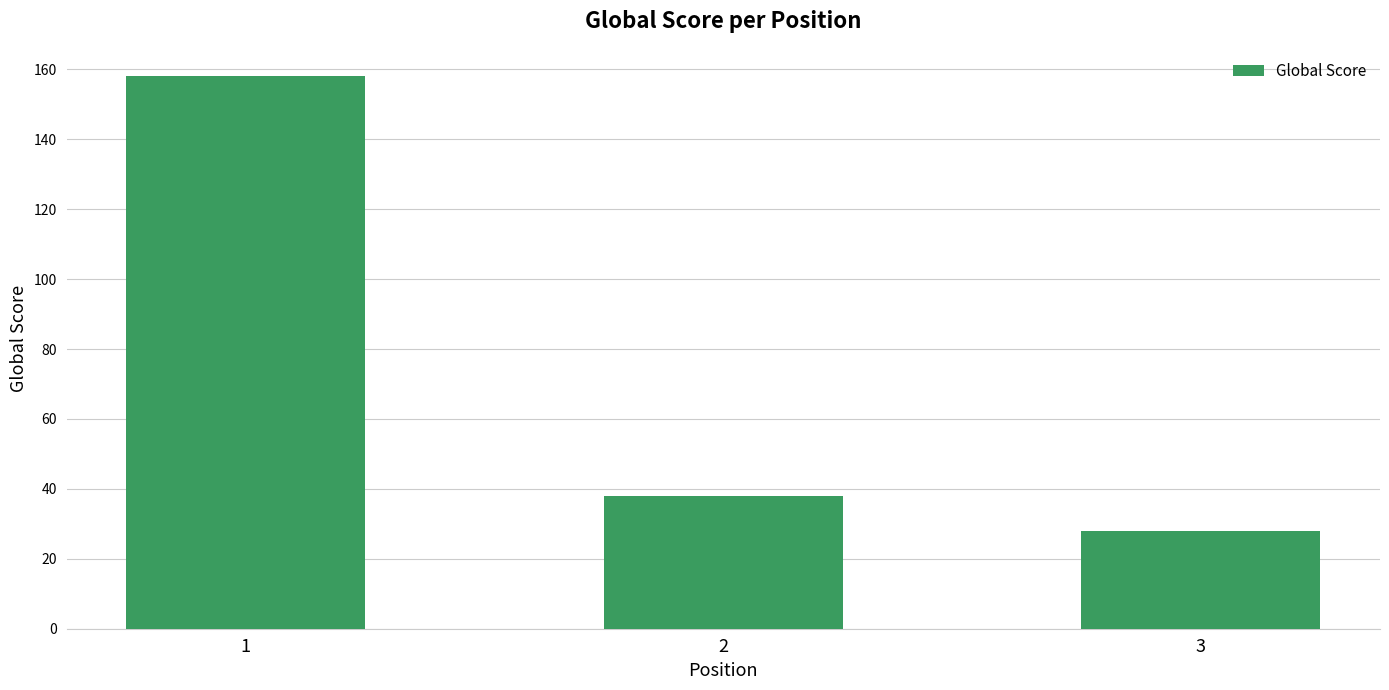

Between 1 and 3, which is larger?

1